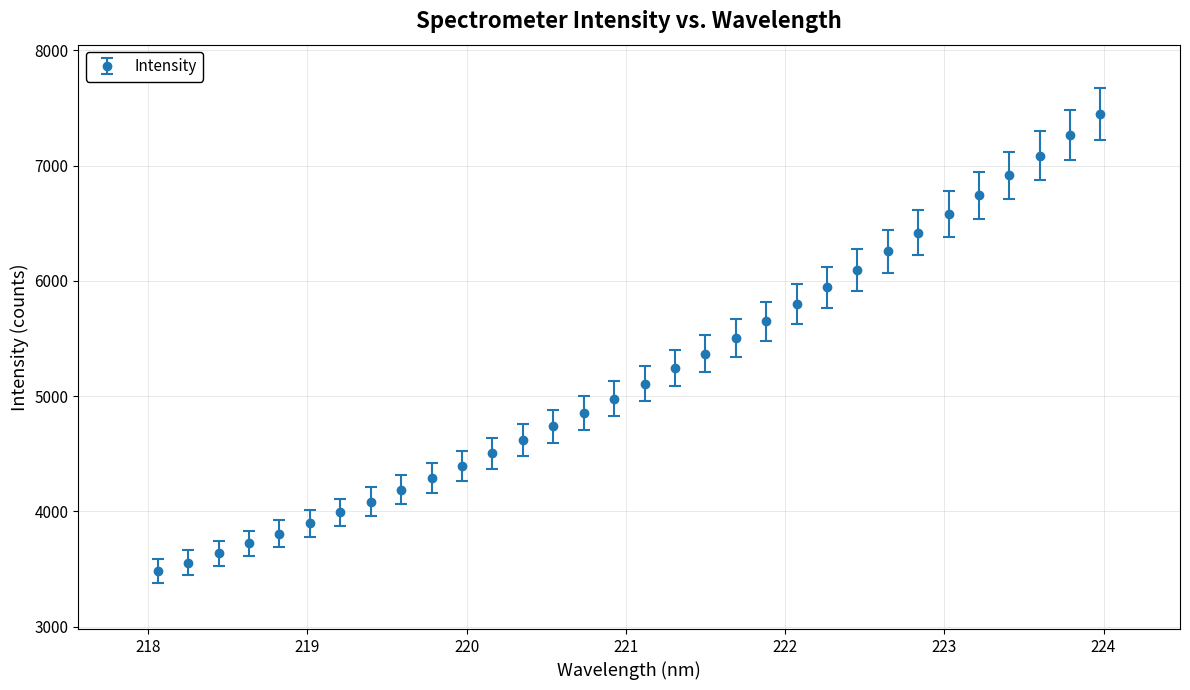

What is the difference between the second highest and second lowest values?

3706.2